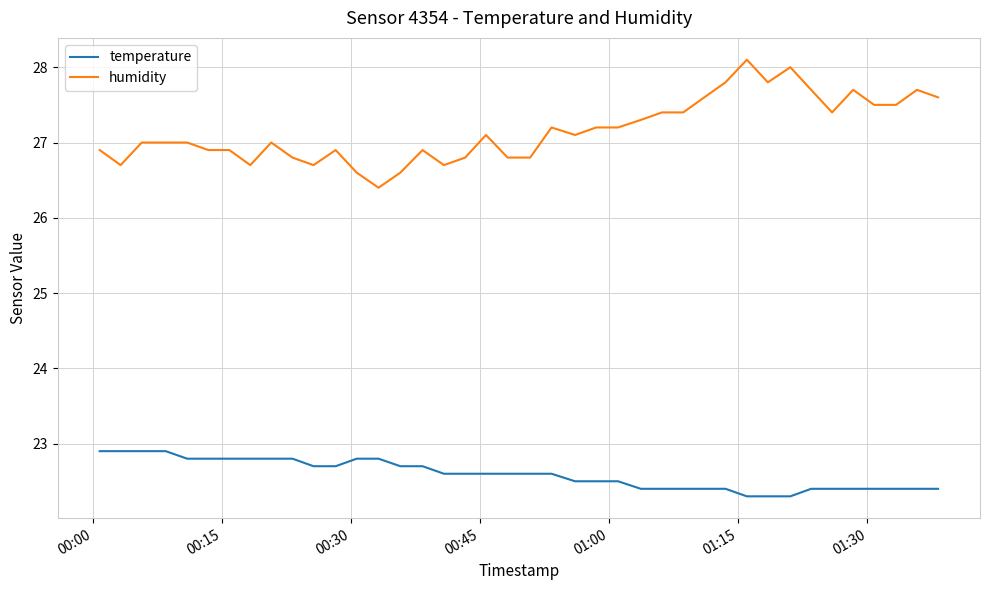

What is the maximum value shown in the chart?

28.1